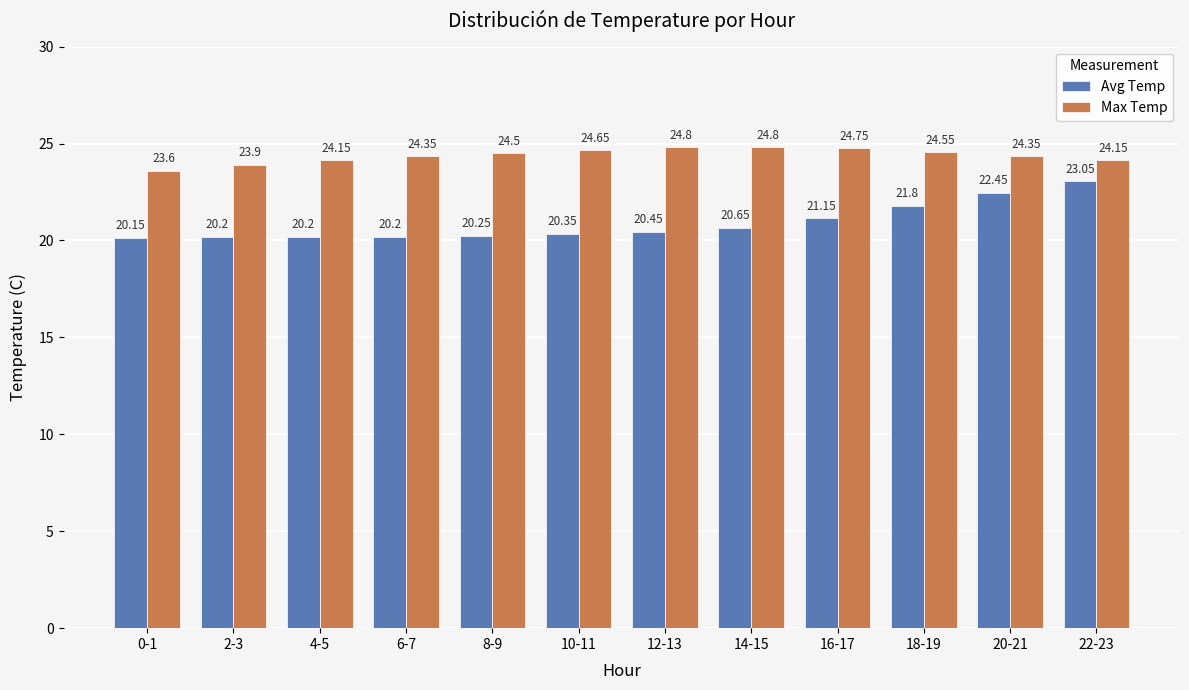

List the series in order of their overall mean, highest first.

Max Temp, Avg Temp